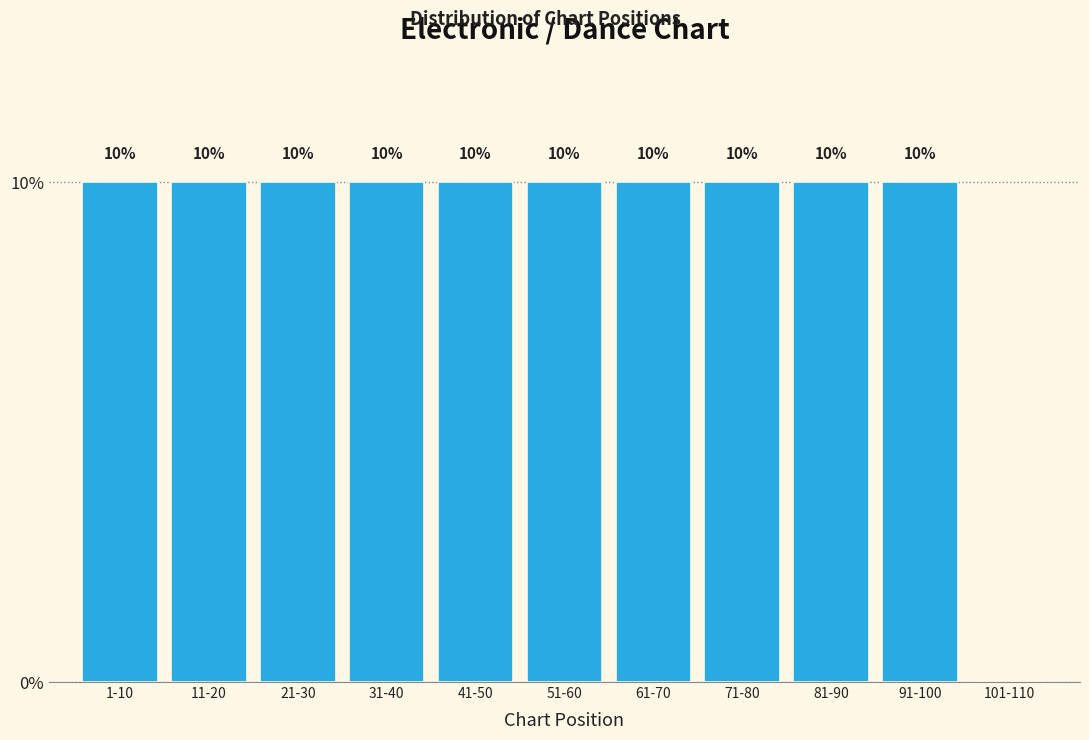

Reading left to right, what are all the values shown in this chart?

1-10=10	11-20=10	21-30=10	31-40=10	41-50=10	51-60=10	61-70=10	71-80=10	81-90=10	91-100=10	101-110=0